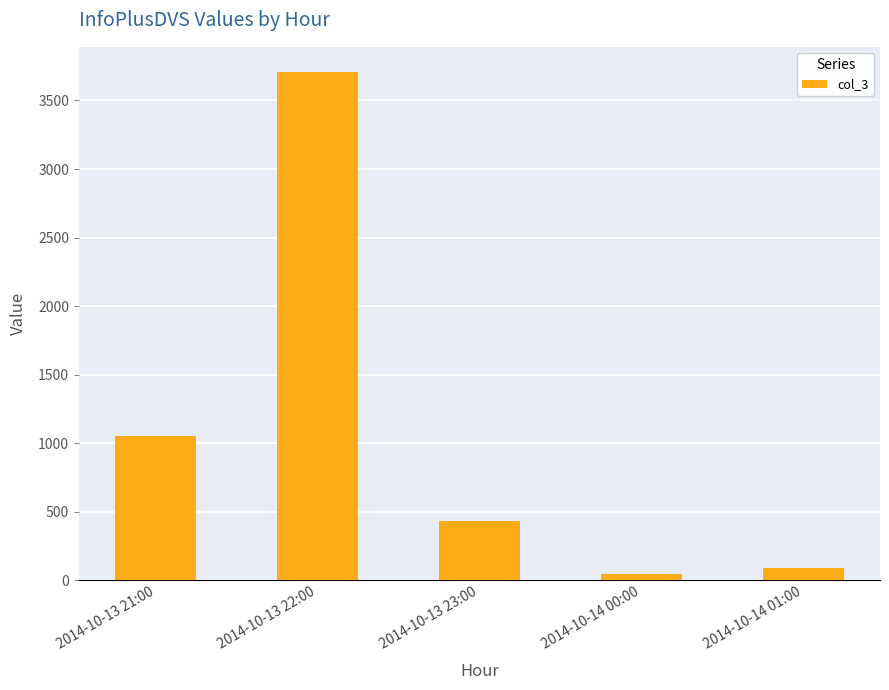

List the labels in order of value, largest first.

2014-10-13 22:00, 2014-10-13 21:00, 2014-10-13 23:00, 2014-10-14 01:00, 2014-10-14 00:00